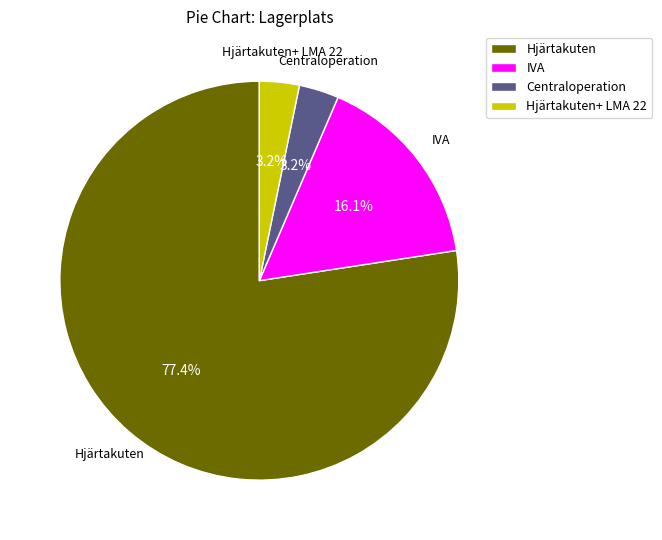

Approximately how many times larger is the value at Hjärtakuten compared to IVA?

4.8